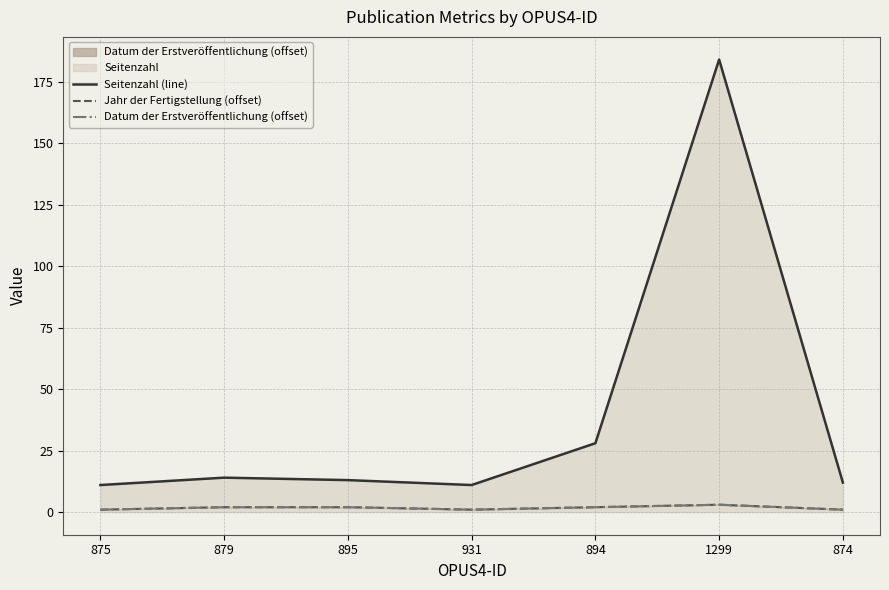

What is the sum of the Datum der Erstveröffentlichung (offset) values at 931 and 875?

2